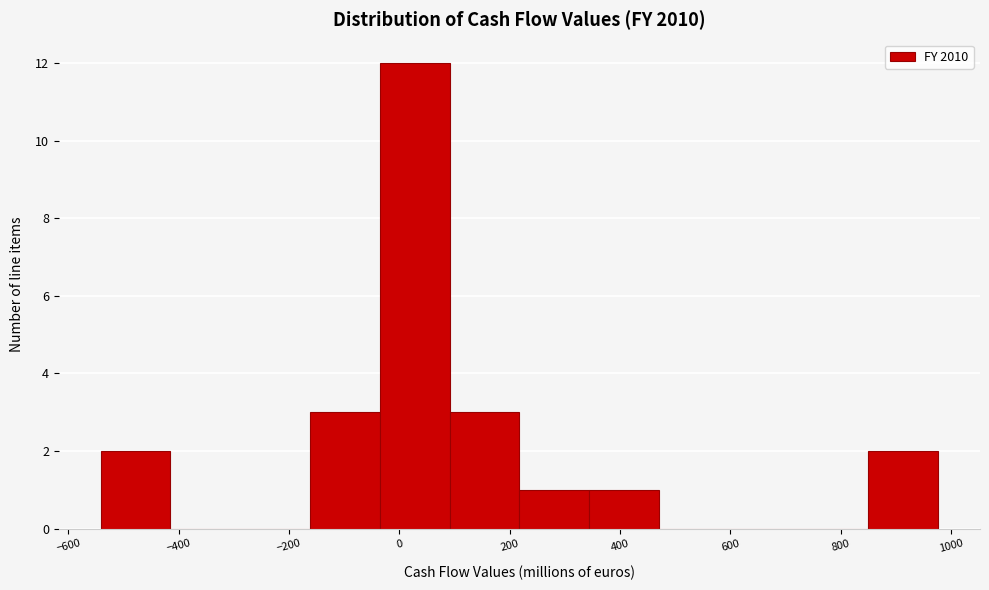

Reading left to right, transcribe this chart: for each bar, give the range it covers on the x-axis and its height. Neither the bar edges nor the heights are printed on the chart, so give them approximately, as read against the axes.

-540 to -420: 2
-420 to -280: 0
-280 to -160: 0
-160 to -40: 3
-40 to 100: 12
100 to 220: 3
220 to 340: 1
340 to 480: 1
480 to 600: 0
600 to 720: 0
720 to 860: 0
860 to 980: 2